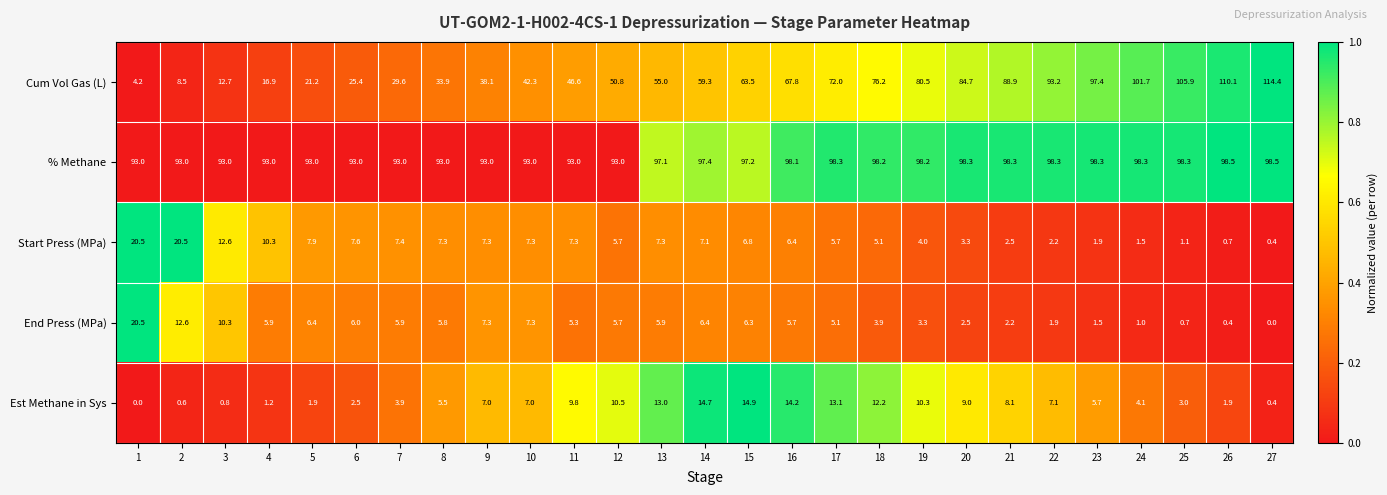

What is the total value across all series at 23?

204.8